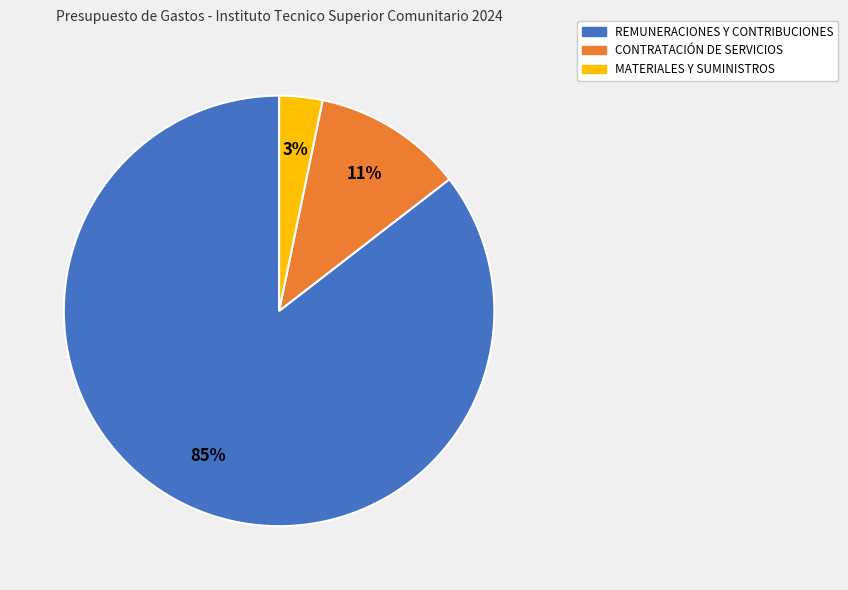

How many segments does this pie chart have?

3